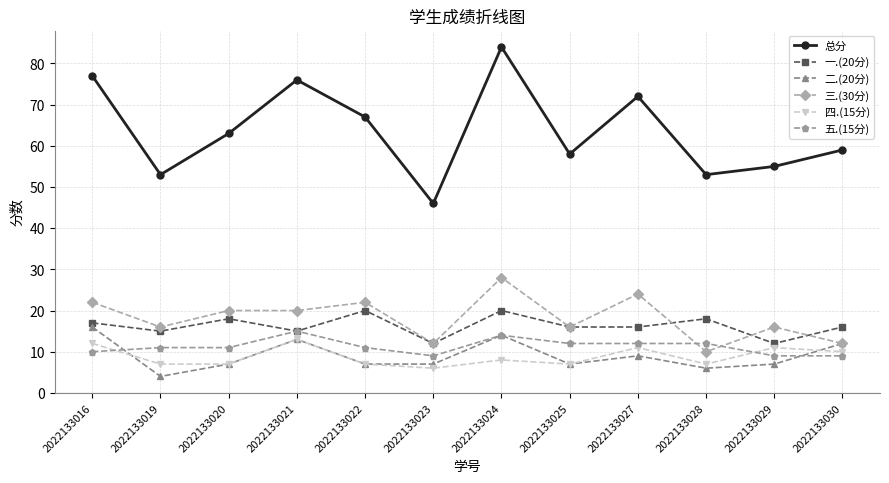

At which label does 四.(15分) first exceed 8?

2022133016